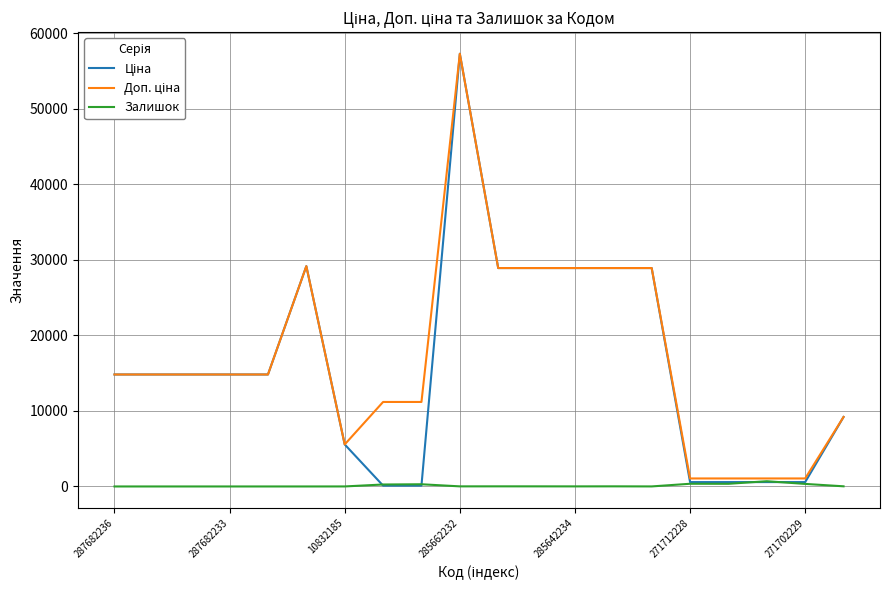

How many lines are shown in the chart?

3